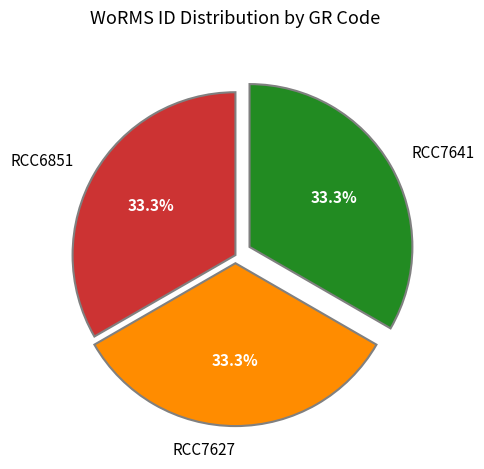

True or false: RCC6851 accounts for 33% of the total.

True